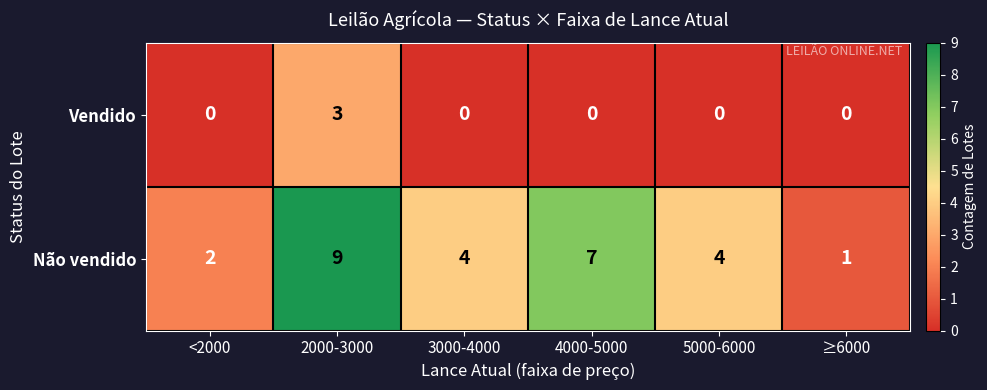

List the series in order of their peak value, highest first.

Não vendido, Vendido